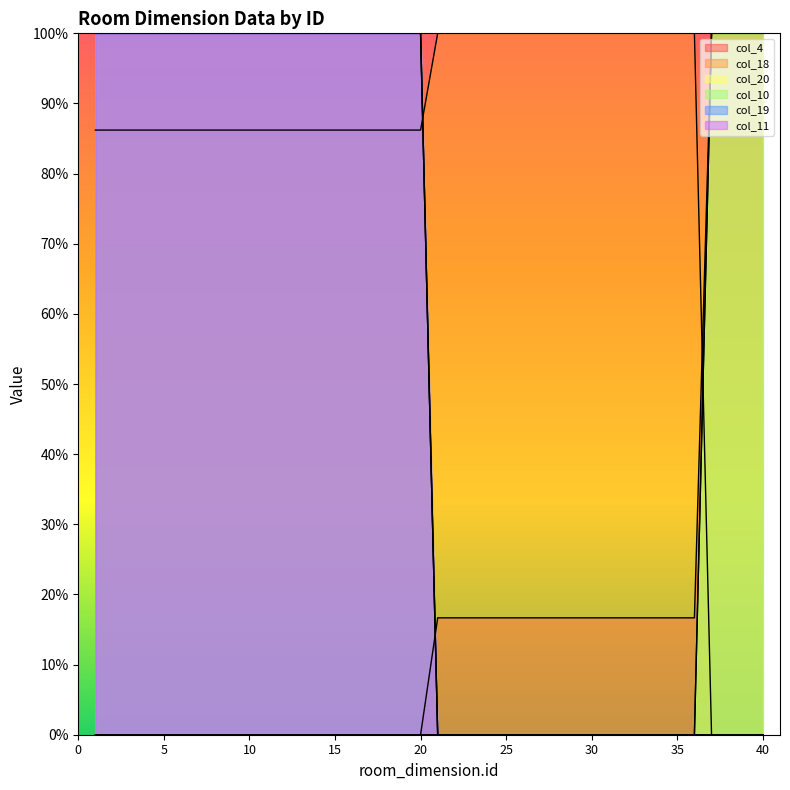

What are all the series names shown in the legend?

col_4, col_18, col_20, col_10, col_19, col_11